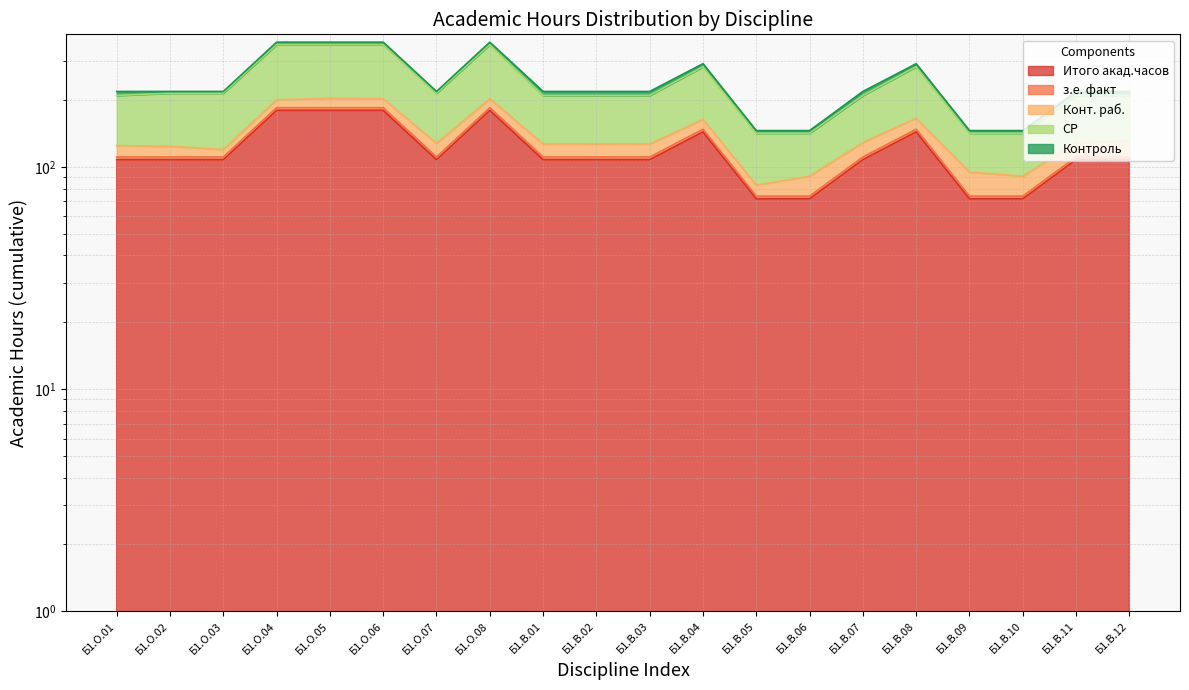

True or false: Итого акад.часов and з.е. факт intersect in this chart.

False